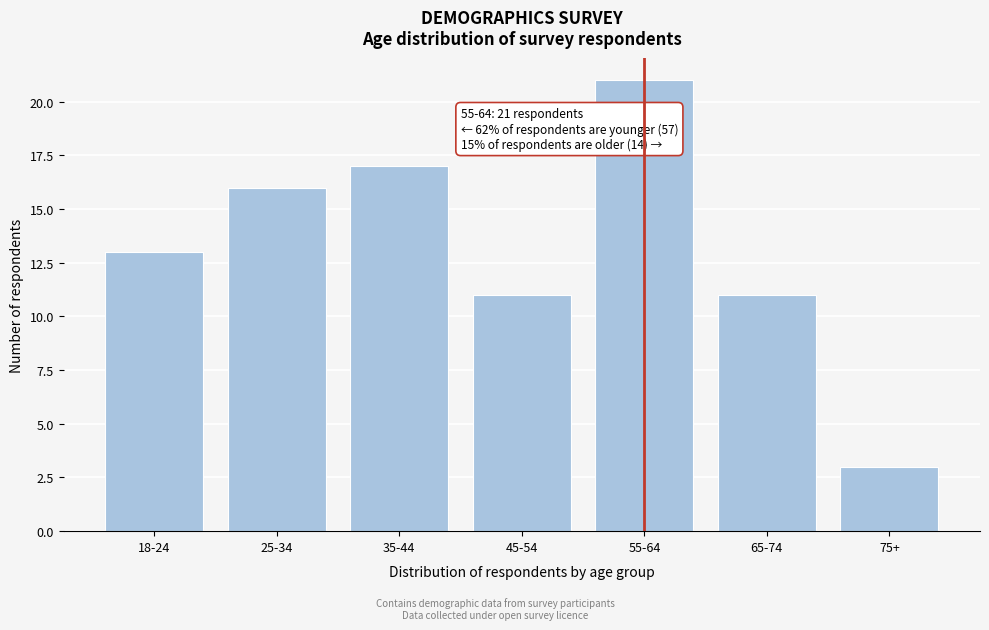

Reading left to right, extract all data points from this chart.

18-24=13	25-34=16	35-44=17	45-54=11	55-64=21	65-74=11	75+=3